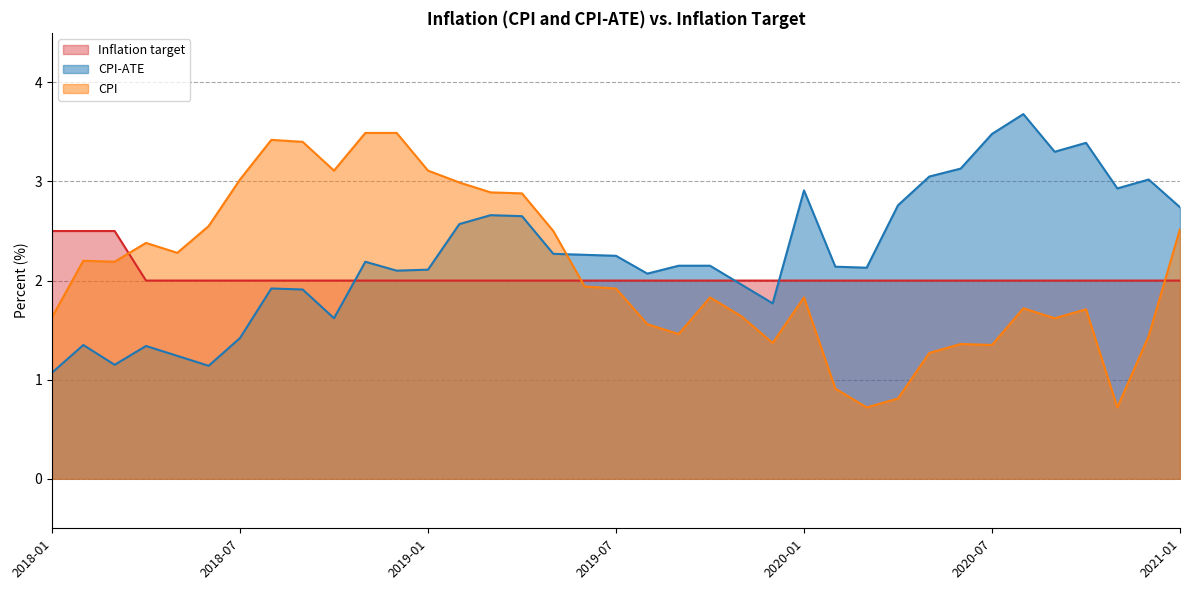

List the series in order of their peak value, highest first.

CPI-ATE, CPI, Inflation target